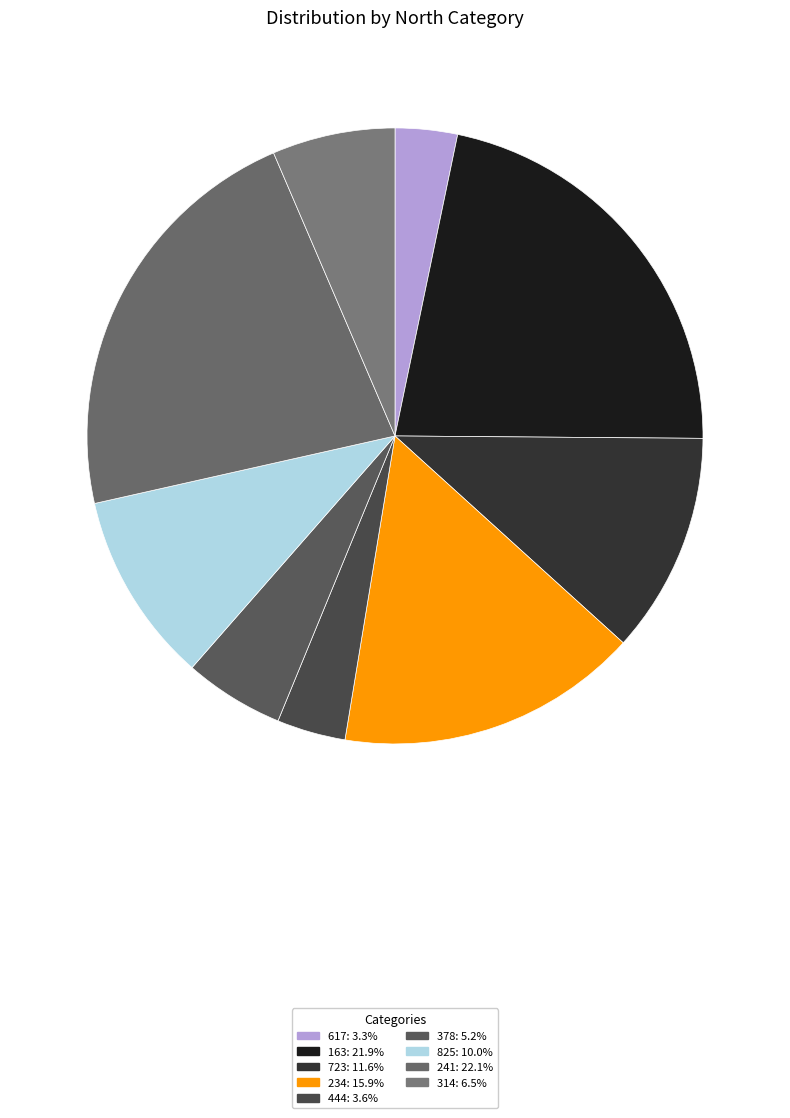

How many segments does this pie chart have?

9